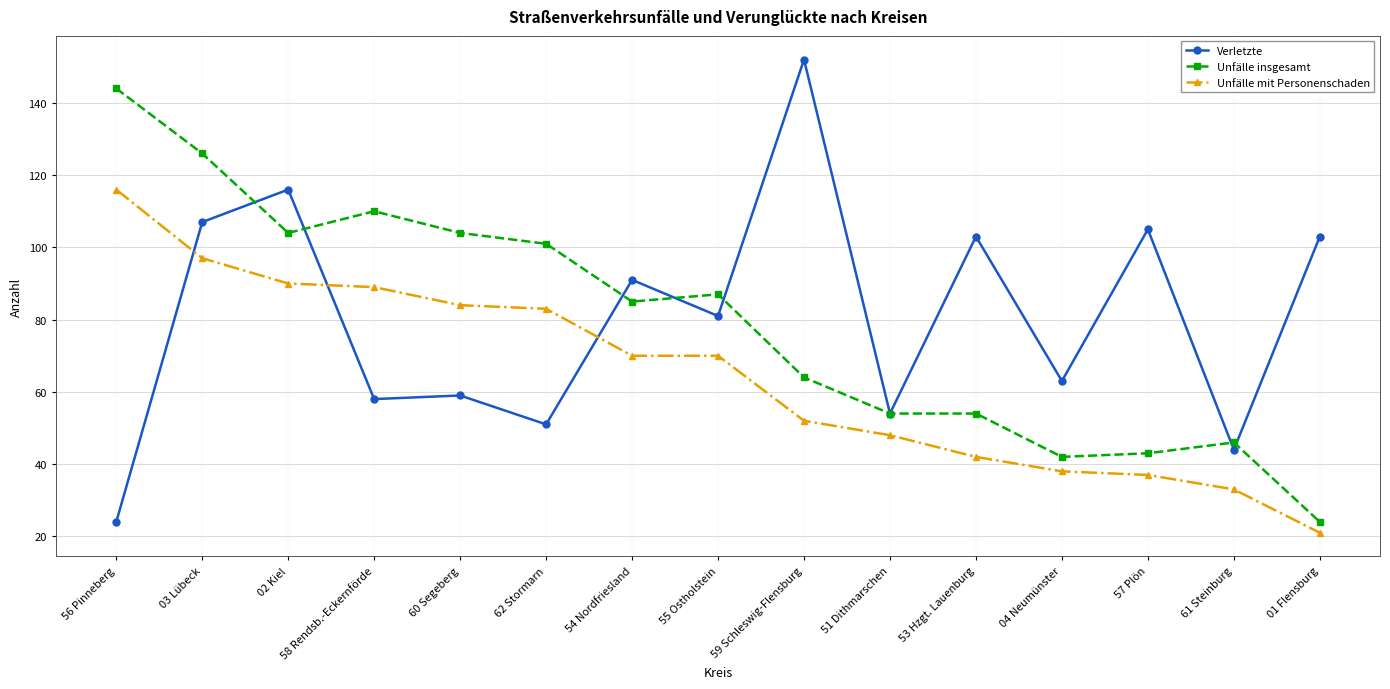

Reading left to right, what are all the values shown in this chart?

Verletzte: 24	107	116	58	59	51	91	81	152	54	103	63	105	44	103
Unfälle insgesamt: 144	126	104	110	104	101	85	87	64	54	54	42	43	46	24
Unfälle mit Personenschaden: 116	97	90	89	84	83	70	70	52	48	42	38	37	33	21